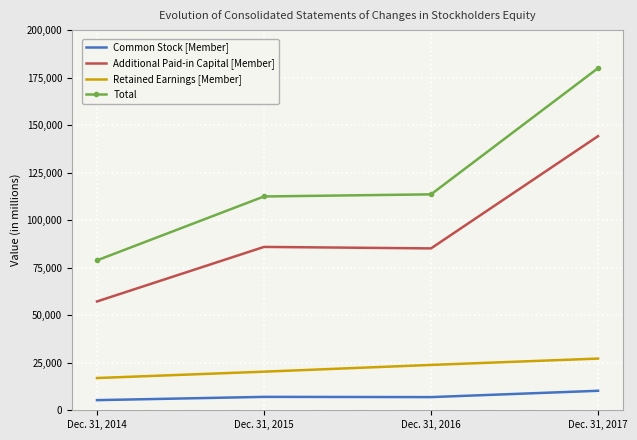

Which series changed the most between Dec. 31, 2015 and Dec. 31, 2017?

Total